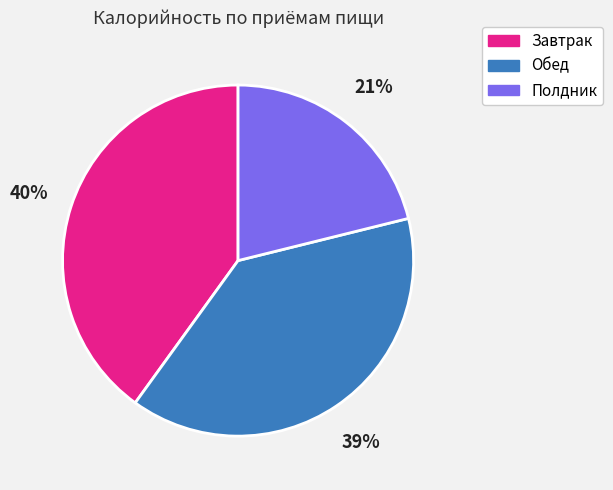

Count the number of slices in the pie.

3